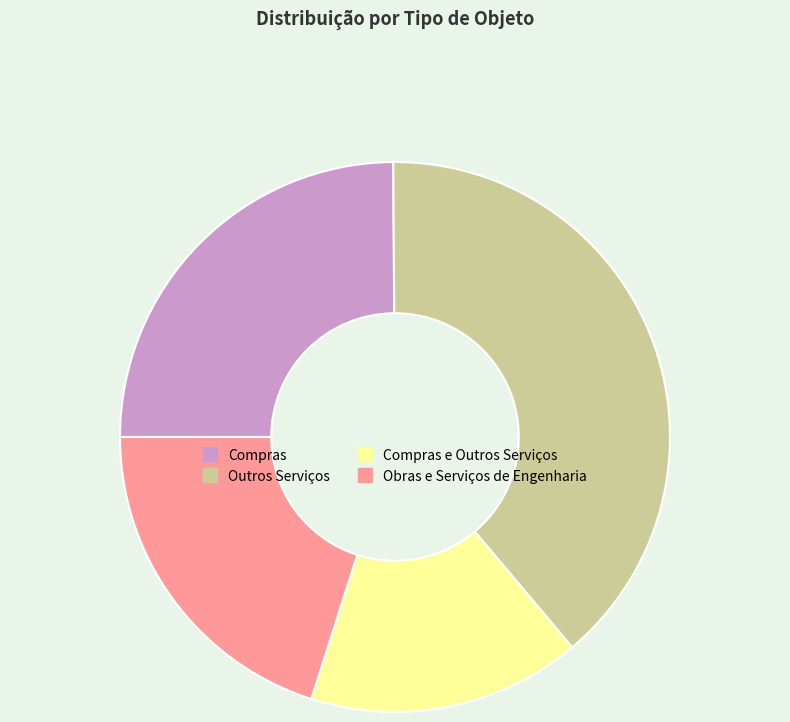

Rank the categories by value from lowest to highest.

Compras e Outros Serviços, Obras e Serviços de Engenharia, Compras, Outros Serviços